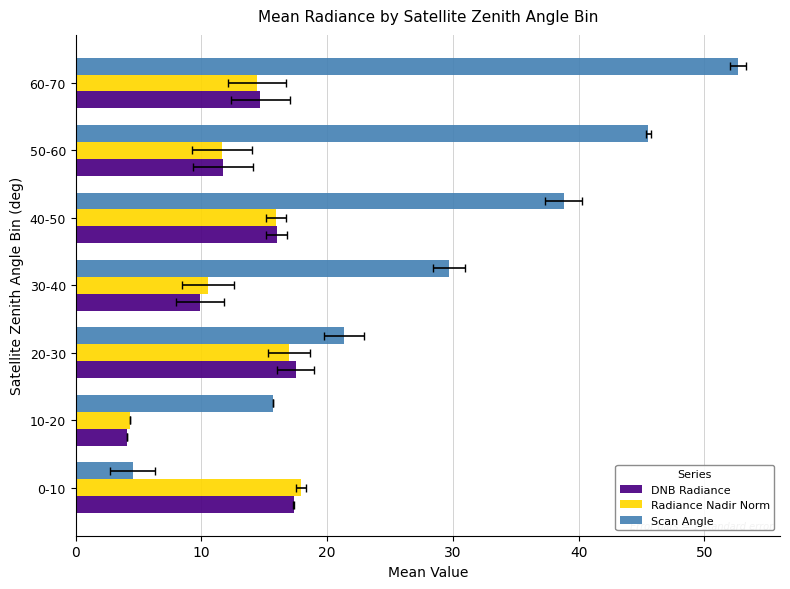

Which series has the widest spread of values?

Scan Angle